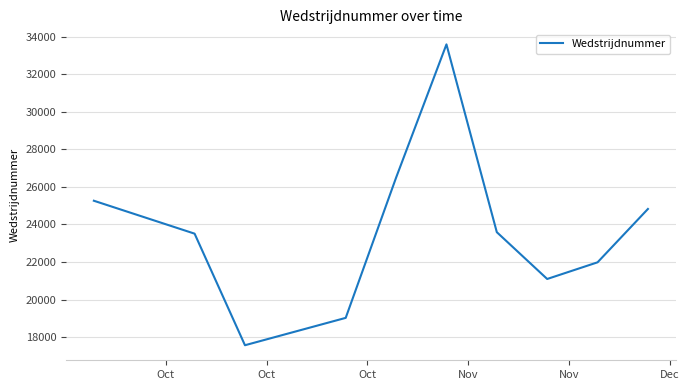

What is the minimum value shown in the chart?

17569